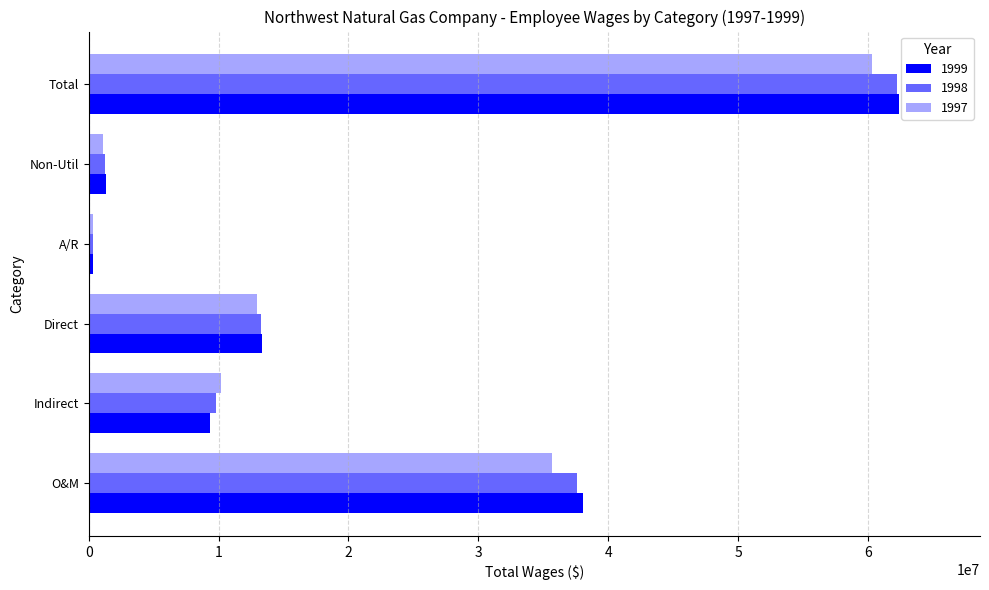

Count the number of categories in the chart.

6